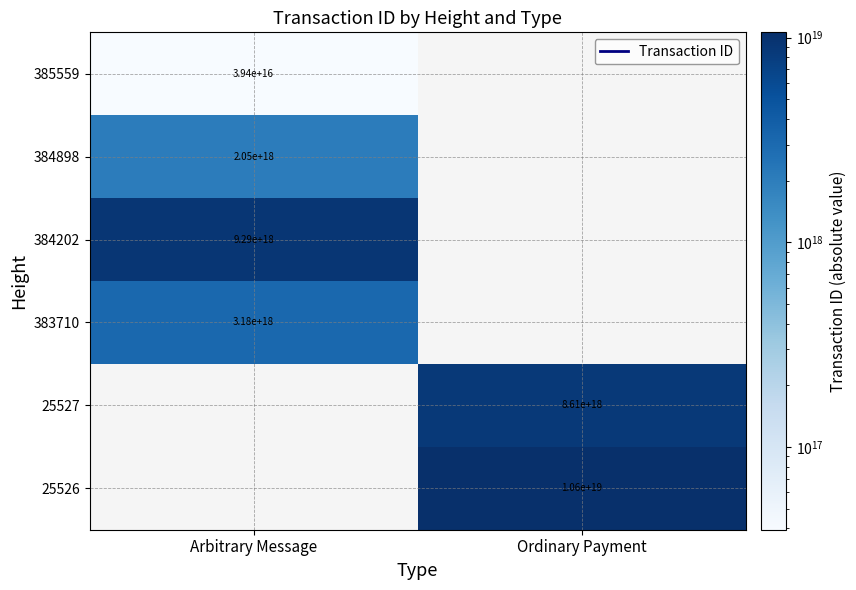

At how many categories does at least one series exceed 6800302880560789504?

2